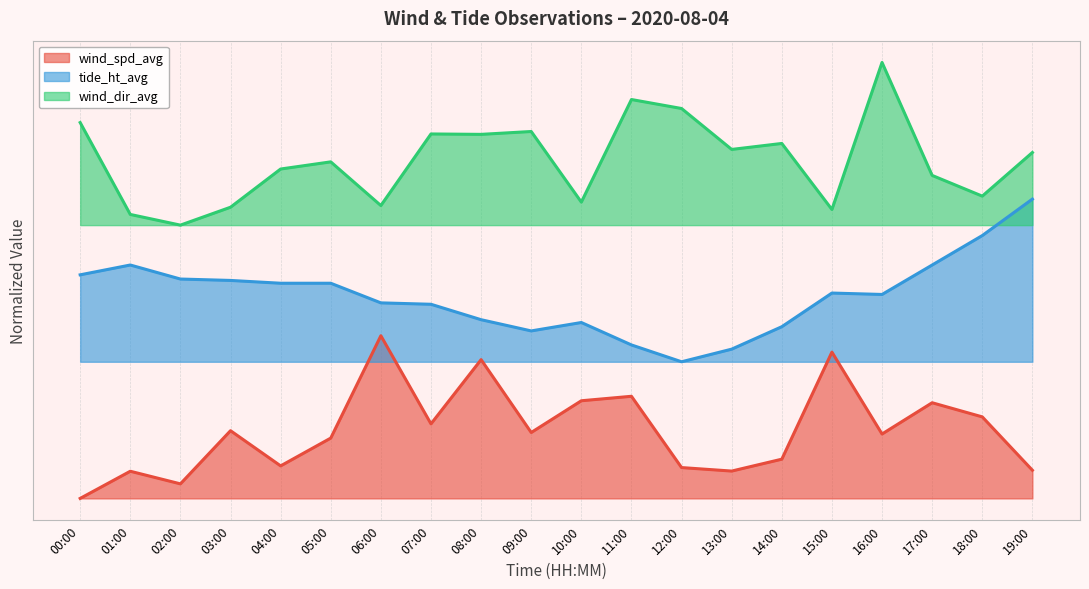

At how many categories does at least one series exceed 0?

20